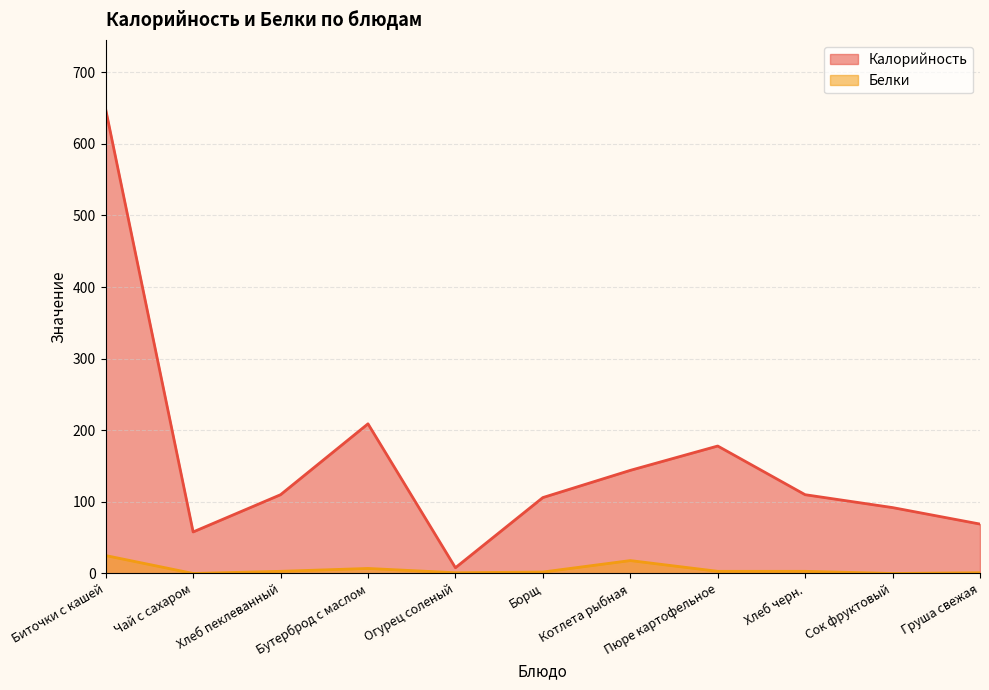

At which label does Калорийность first exceed 110?

Биточки с кашей